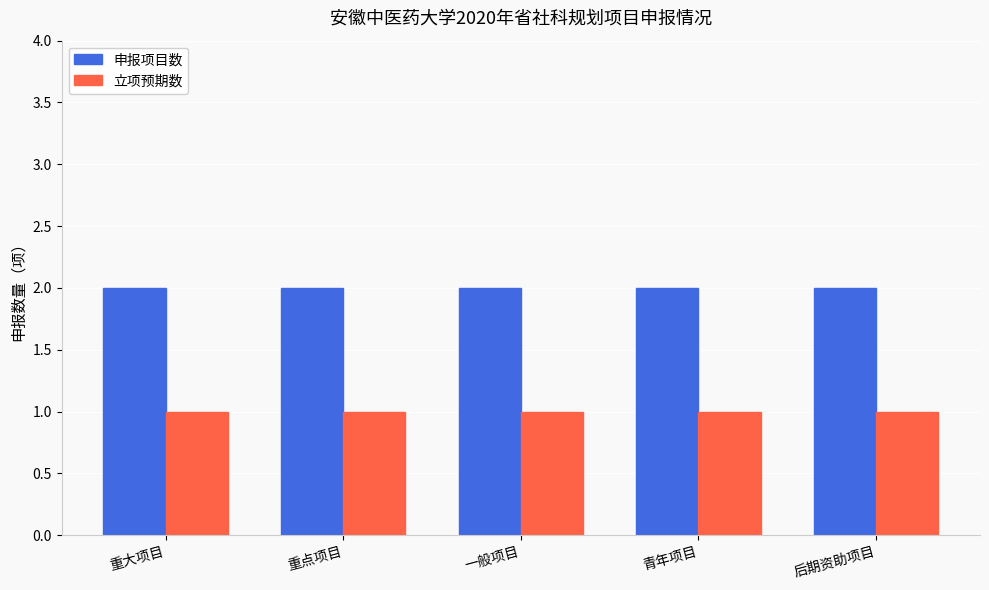

What is the average value of the 申报项目数 series?

2